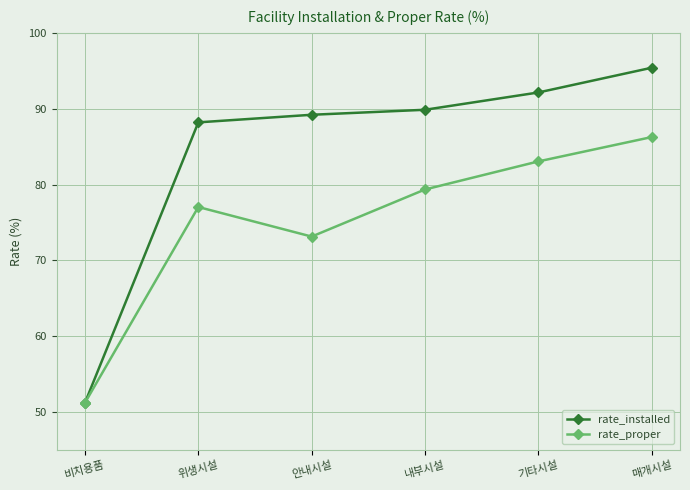

Which category has the highest value across all series?

매개시설